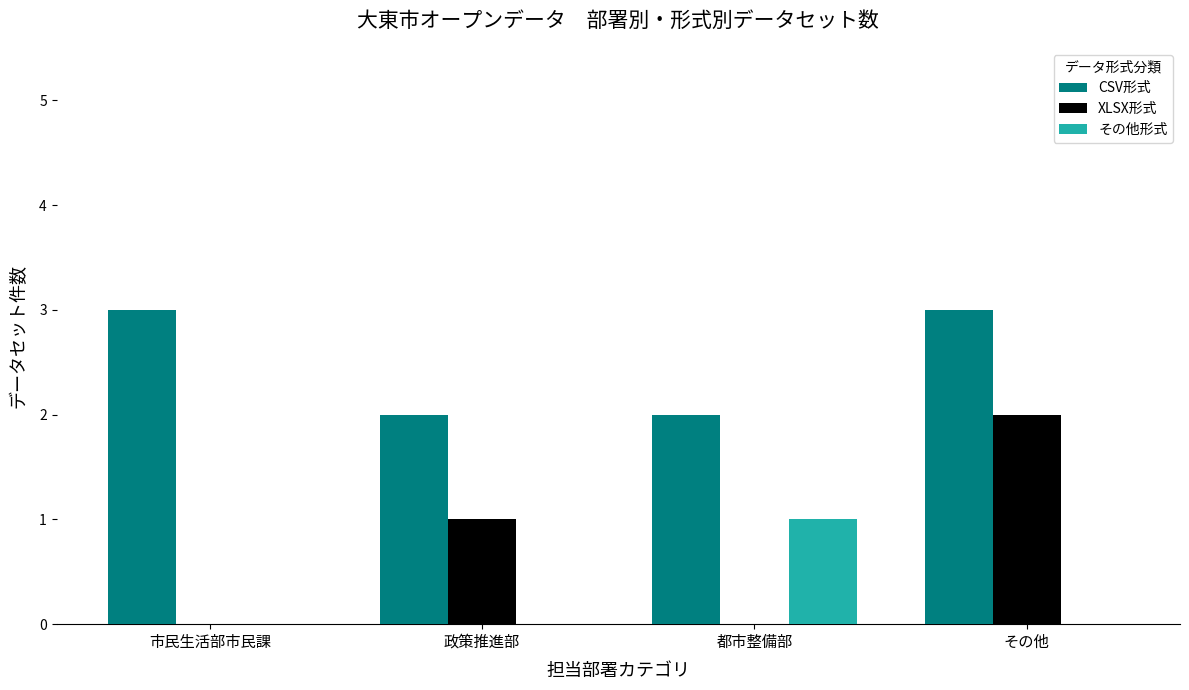

How many data points does each series have?

4